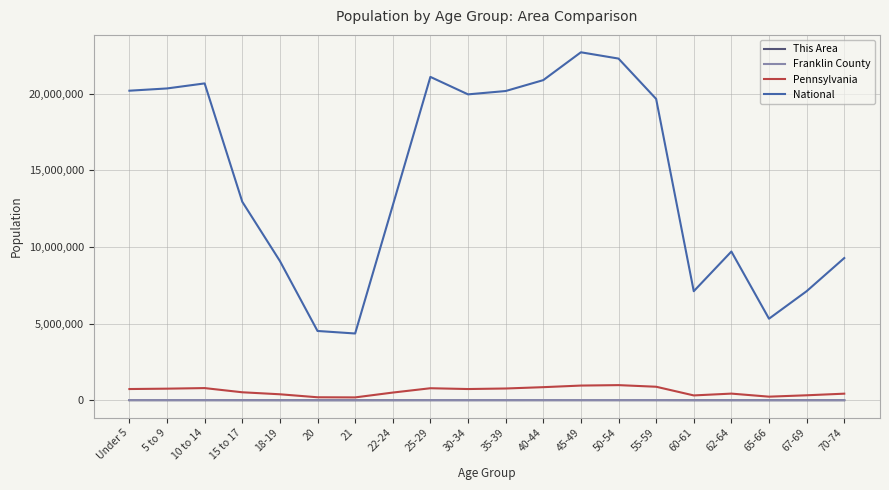

True or false: This Area and National cross at least once.

False